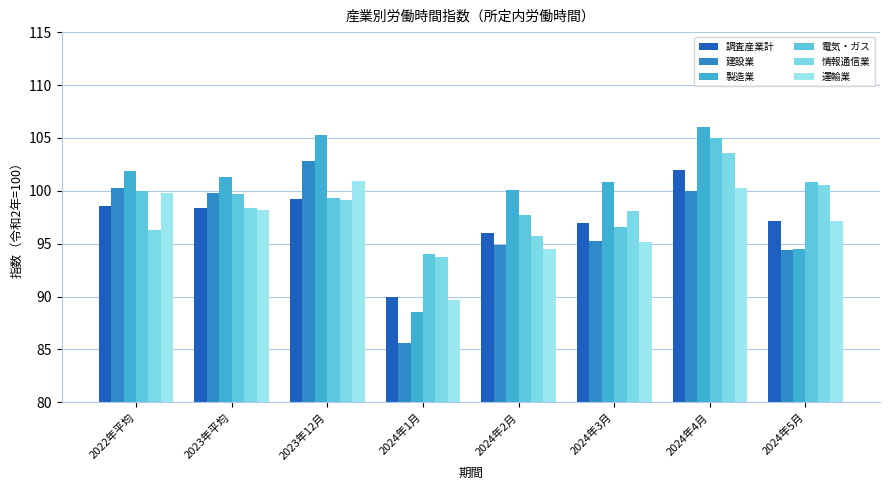

What is the sum of all 運輸業 values?

775.7